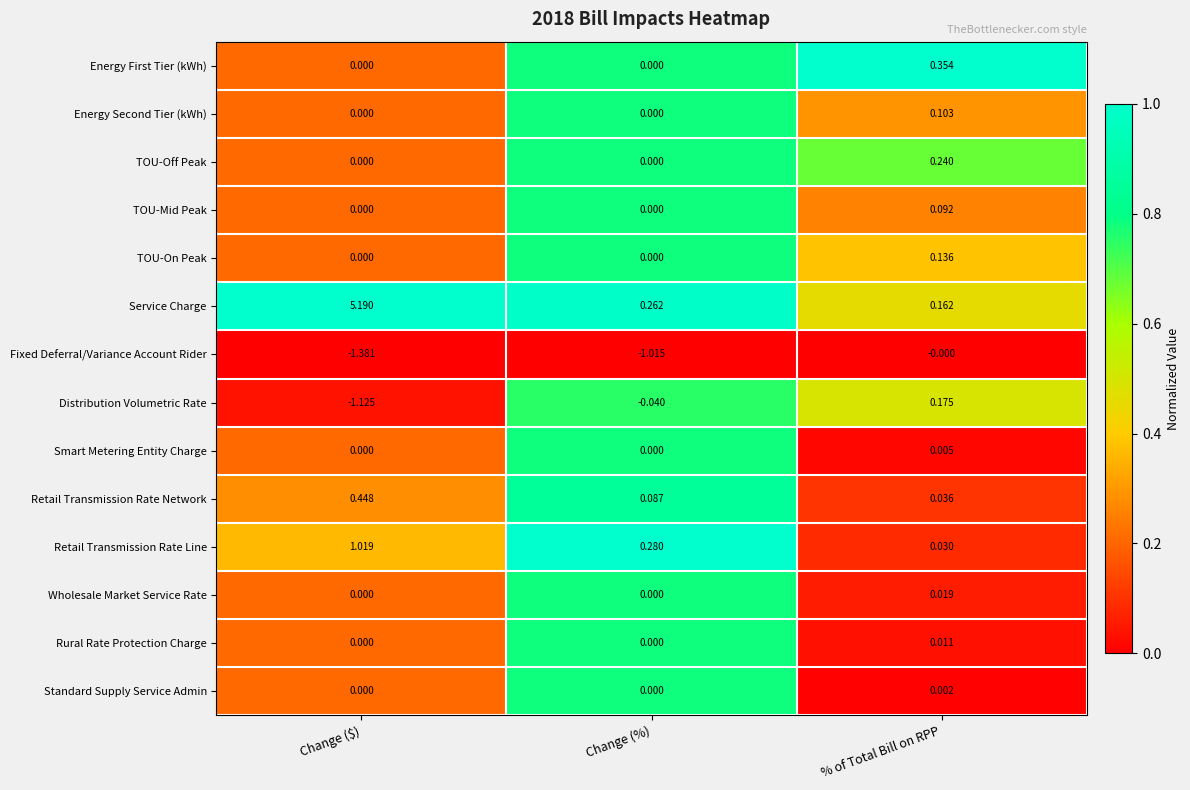

Is the value of Wholesale Market Service Rate at Change ($) greater than the value of Fixed Deferral/Variance Account Rider at Change (%)?

Yes